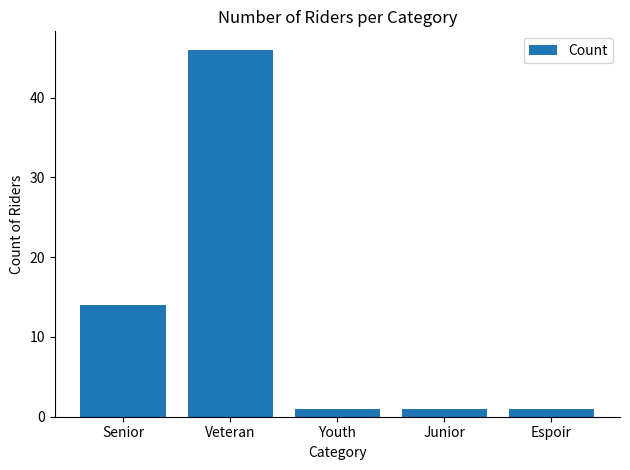

What is the label of the 5th bar from the left?

Espoir